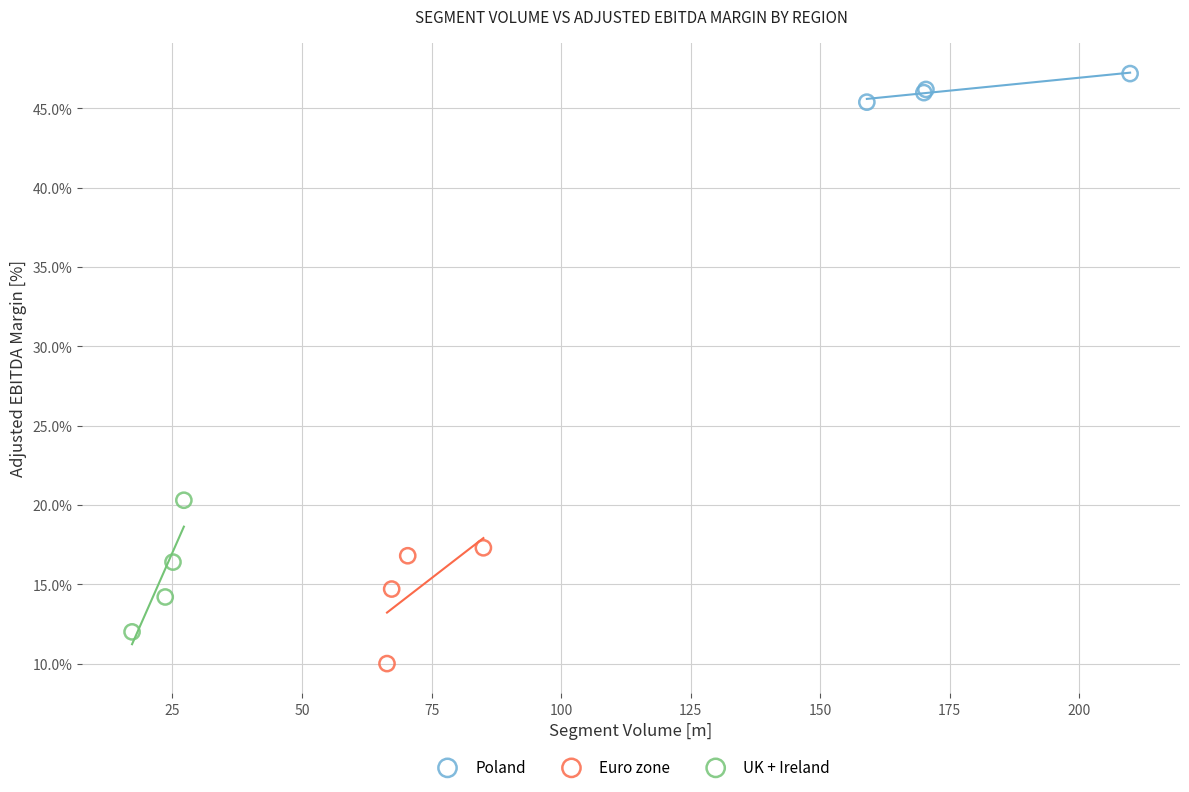

What are all the series names shown in the legend?

Poland, Euro zone, UK + Ireland